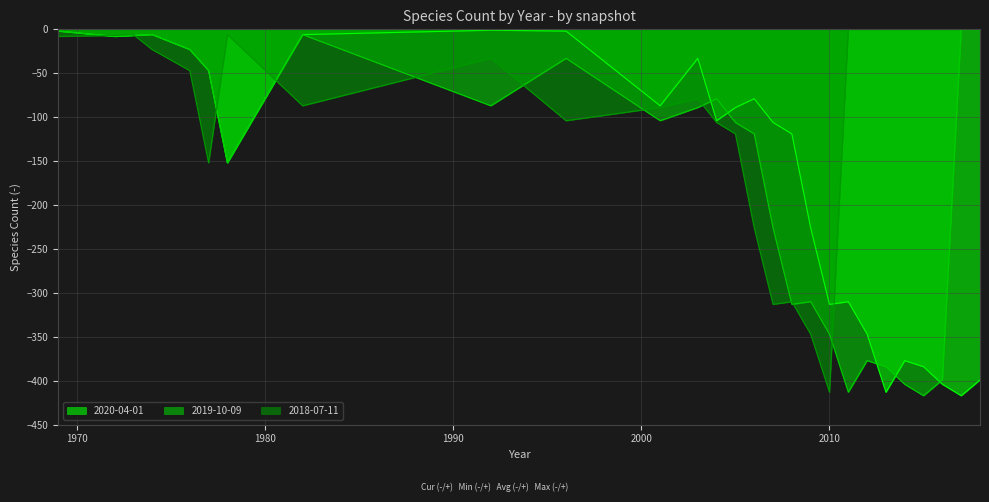

What is the smallest value displayed?

-417